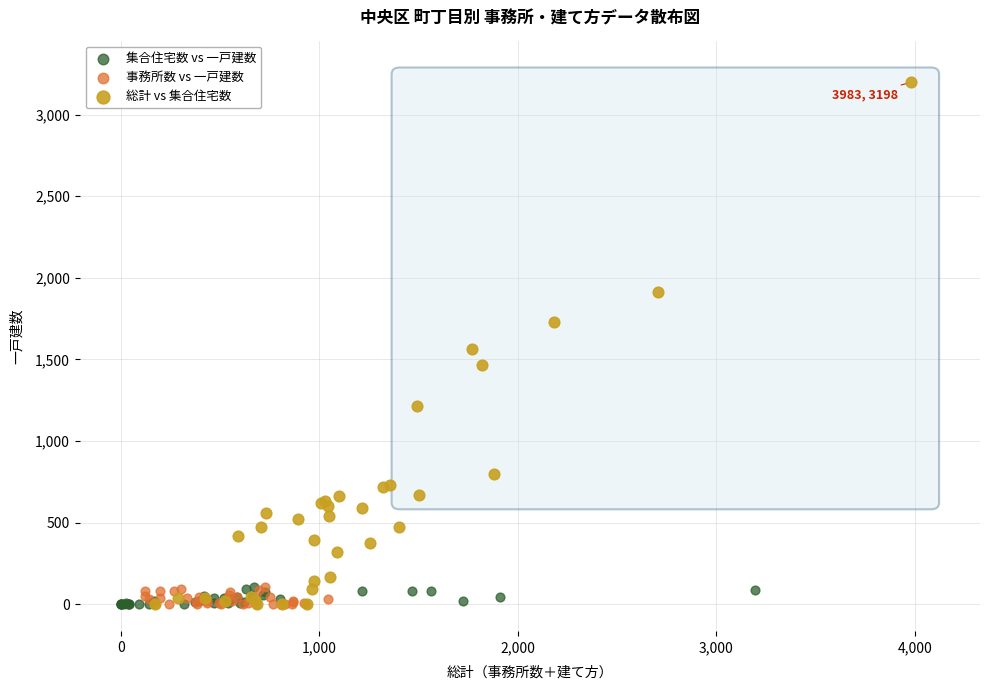

Which series has the widest spread of Y values?

総計 vs 集合住宅数